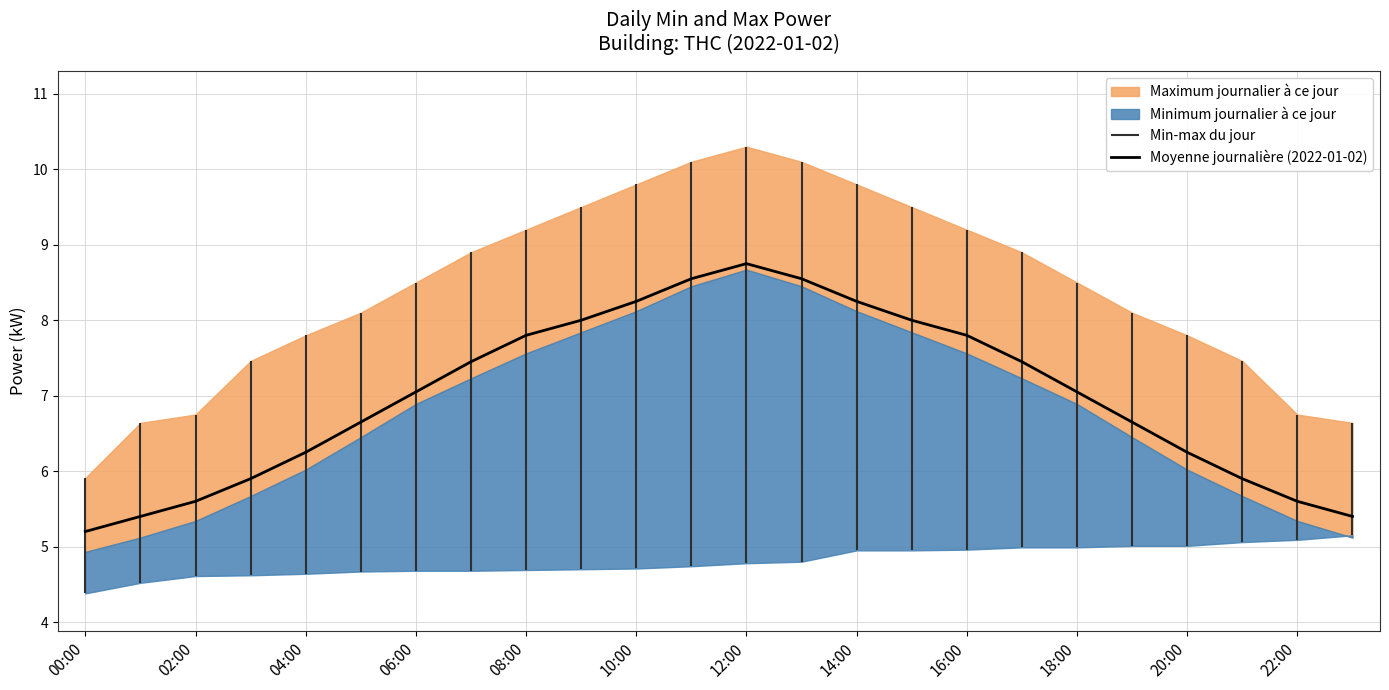

True or false: Moyenne journalière (2022-01-02) has a value of 11.0 at 18:00.

False